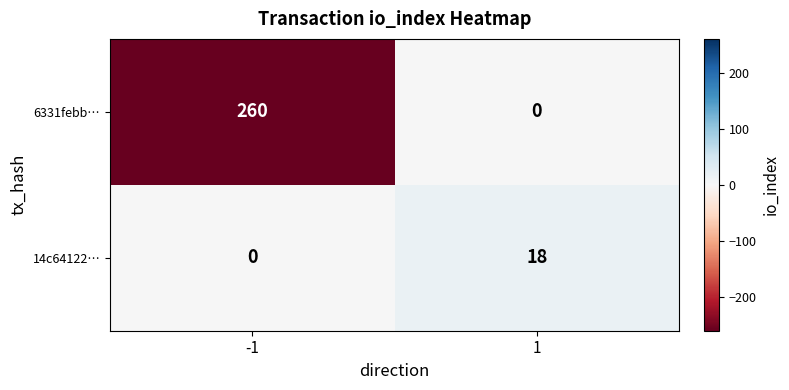

Reading left to right, list all the values displayed in this chart.

6331febb…: 260	0
14c64122…: 0	18